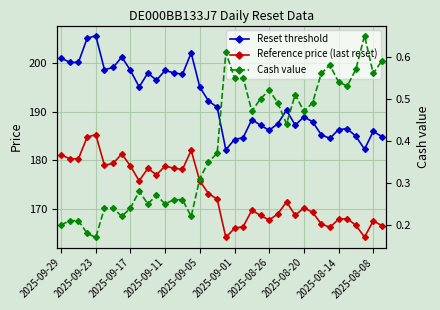

True or false: Reset threshold and Cash value intersect in this chart.

False